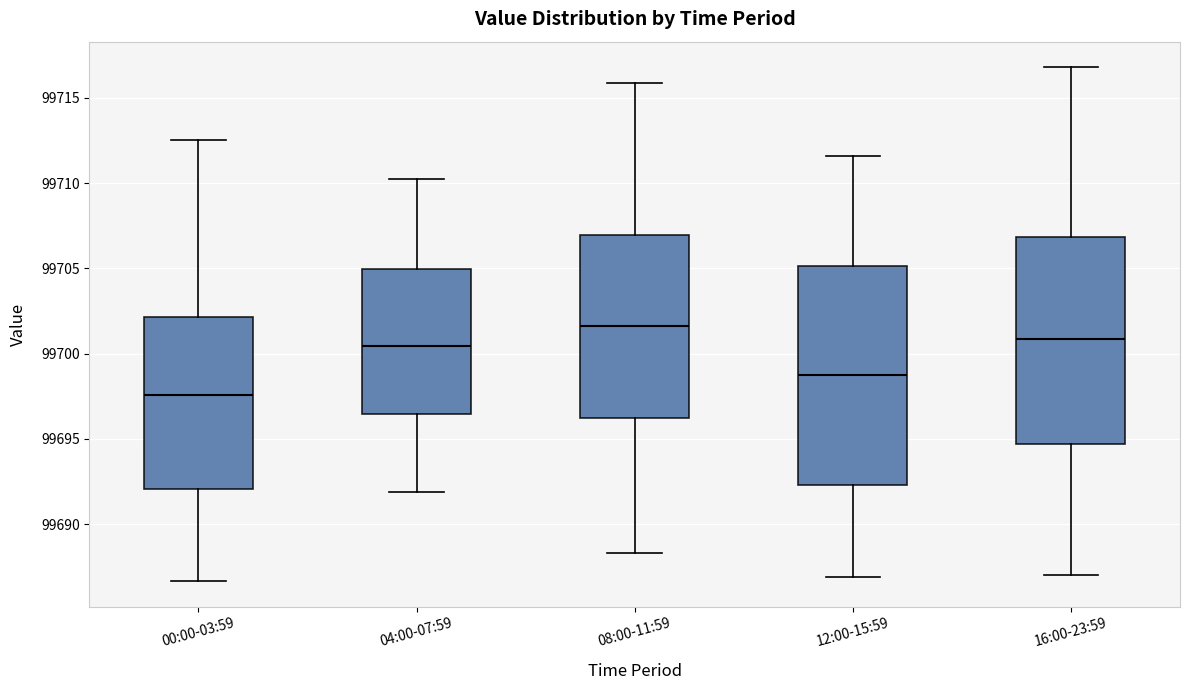

Reading left to right, transcribe this box plot: for each box, give where its median line is, the range the box spans, and where its two whiskers end, as read against the y-axis. The values are not printed on the chart, so give them approximately, as read against the axis.

00:00-03:59: median 99697.5, box 99692.0 to 99702.0, whiskers 99686.5 to 99712.5
04:00-07:59: median 99700.5, box 99696.5 to 99705.0, whiskers 99692.0 to 99710.0
08:00-11:59: median 99701.5, box 99696.0 to 99707.0, whiskers 99688.5 to 99716.0
12:00-15:59: median 99698.5, box 99692.5 to 99705.0, whiskers 99687.0 to 99711.5
16:00-23:59: median 99701.0, box 99694.5 to 99707.0, whiskers 99687.0 to 99717.0